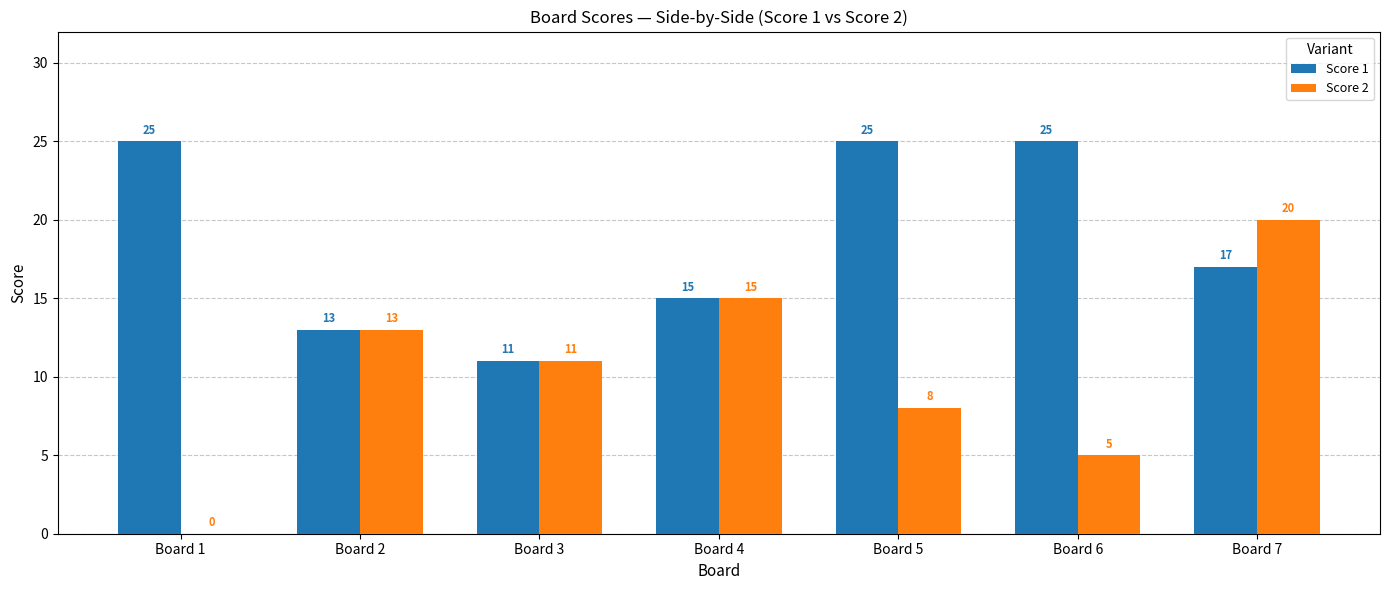

Count the Score 2 values in the range 5 to 15.

5